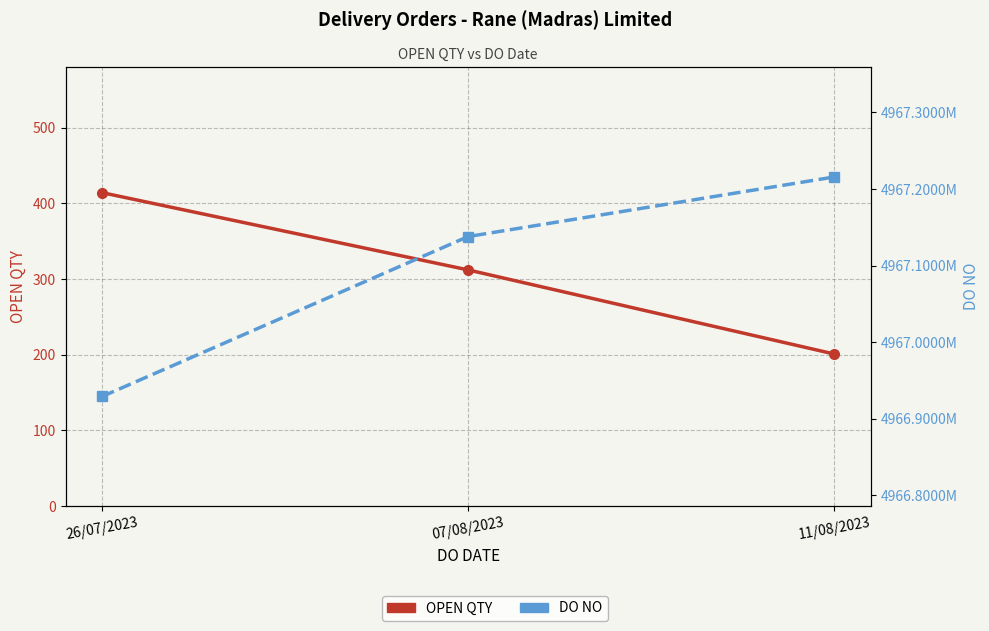

How many lines are shown in the chart?

2